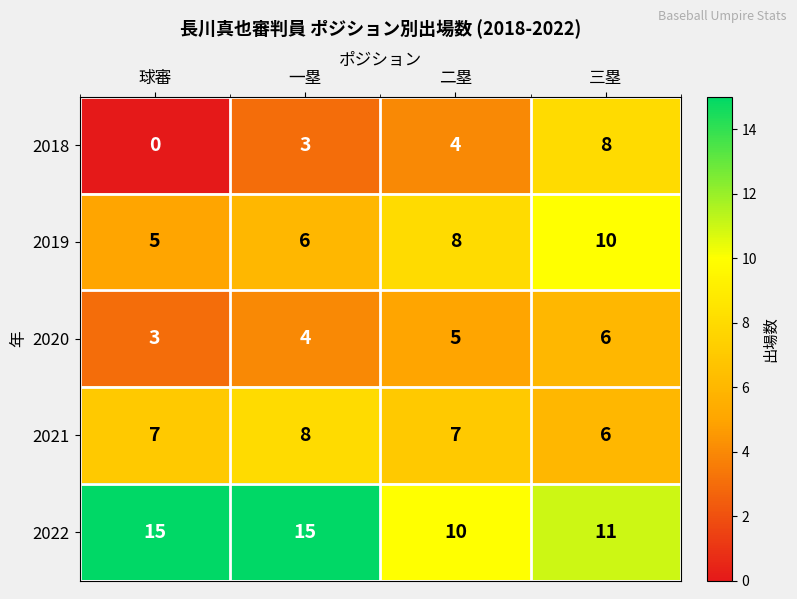

The value of 2022 at 一塁 is 22. True or false?

False